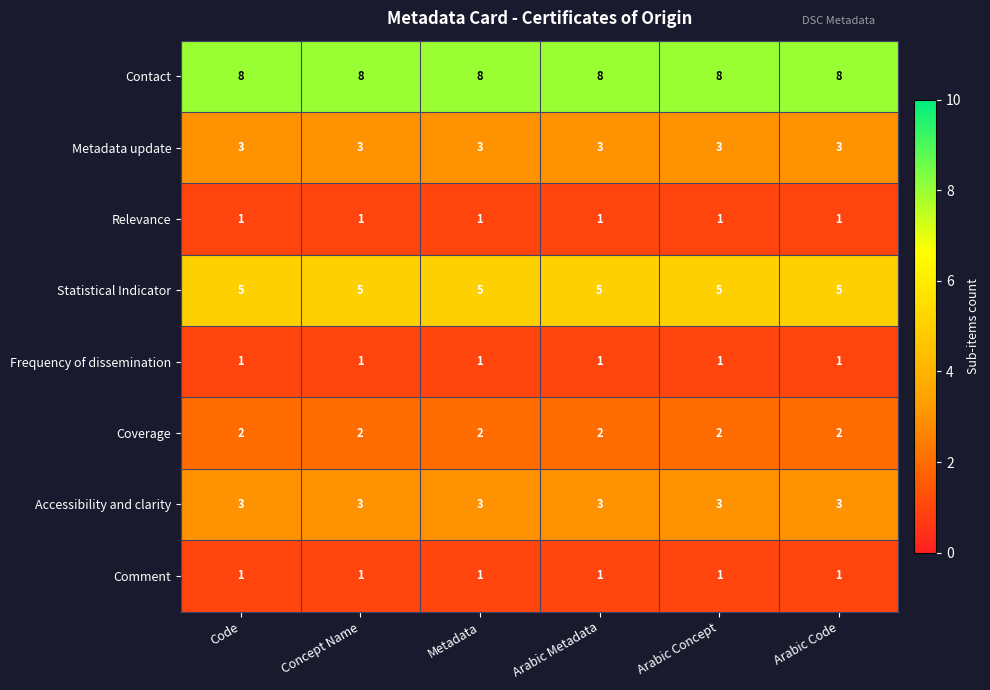

Read the Contact value at Arabic Code.

8